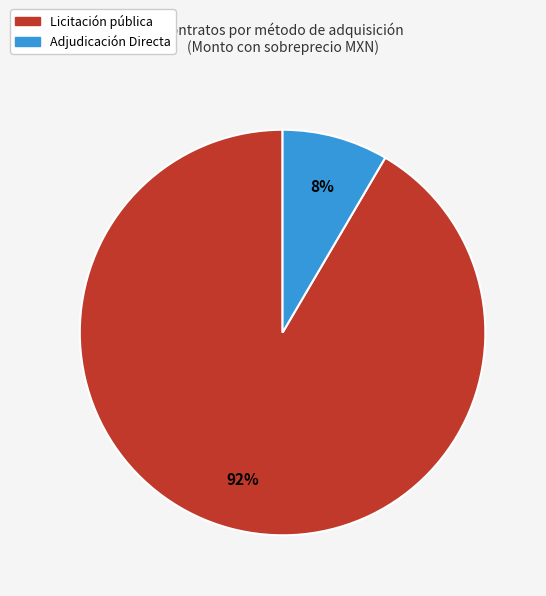

Which category accounts for the majority?

Licitación pública